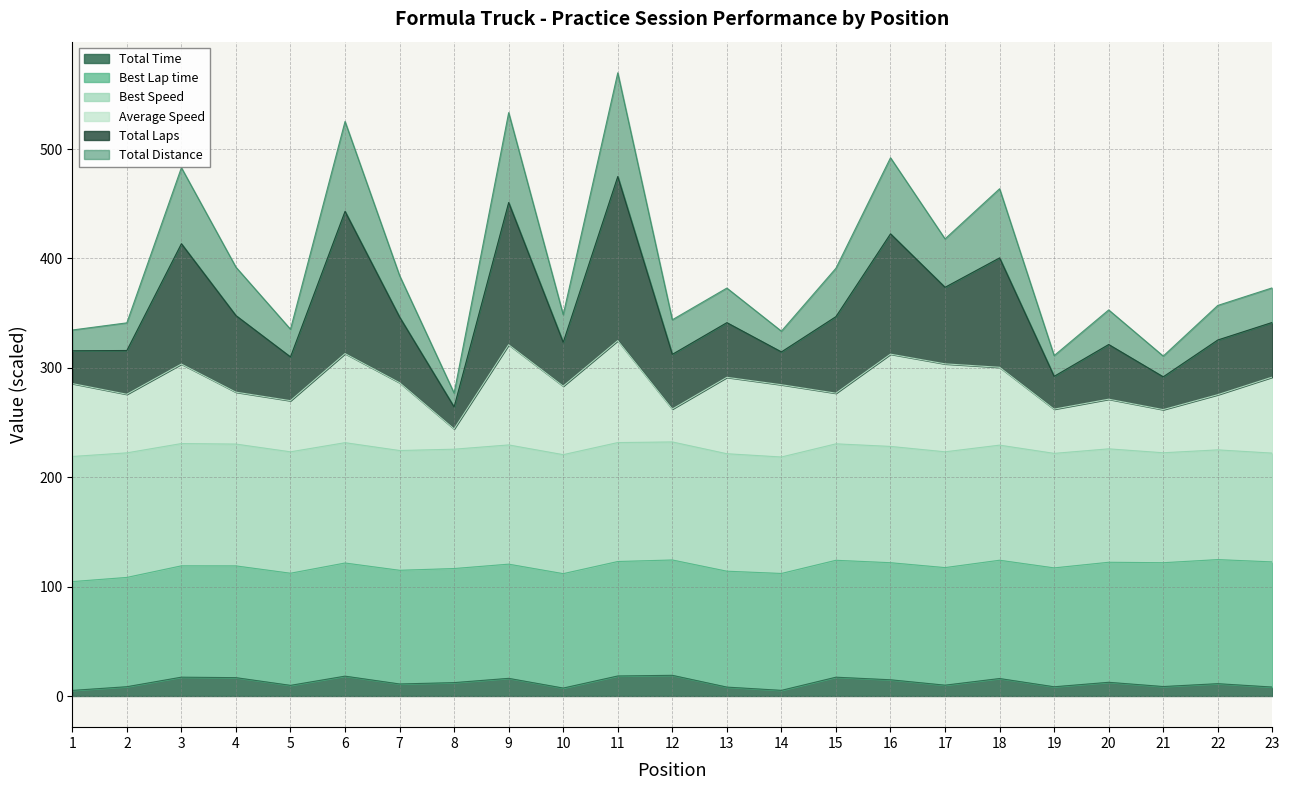

What is the sum of the Total Time values at 1 and 8?

17.4